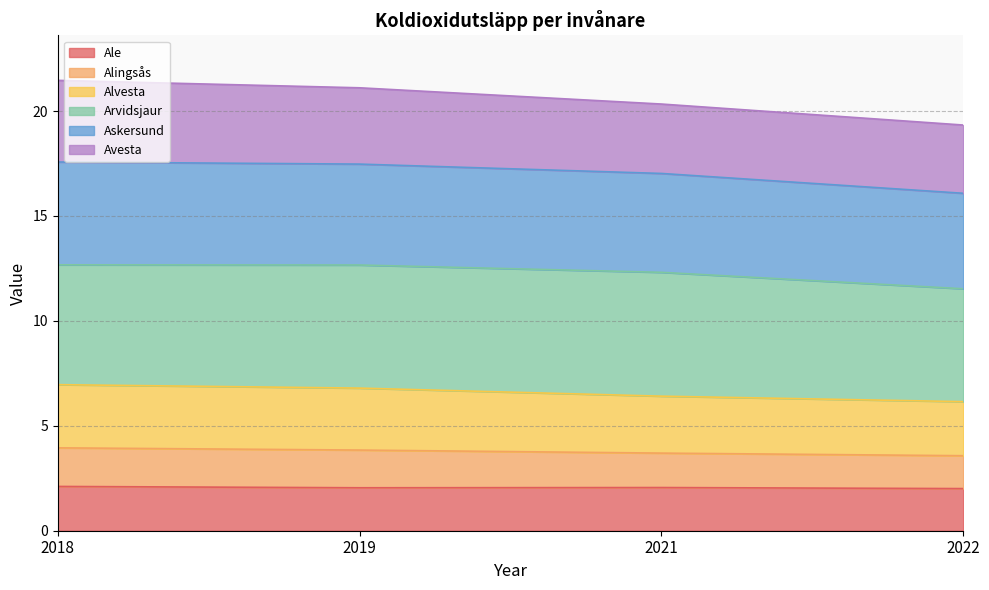

How many interior local valleys does the Ale series have?

1